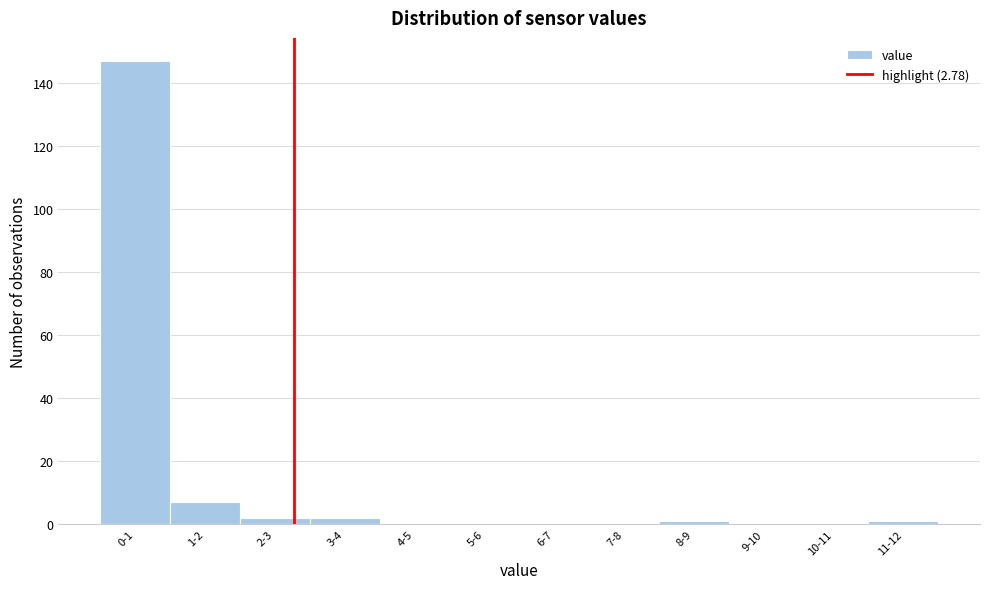

Reading right to left, transcribe all the data shown in this chart.

11-12=1	10-11=0	9-10=0	8-9=1	7-8=0	6-7=0	5-6=0	4-5=0	3-4=2	2-3=2	1-2=7	0-1=147